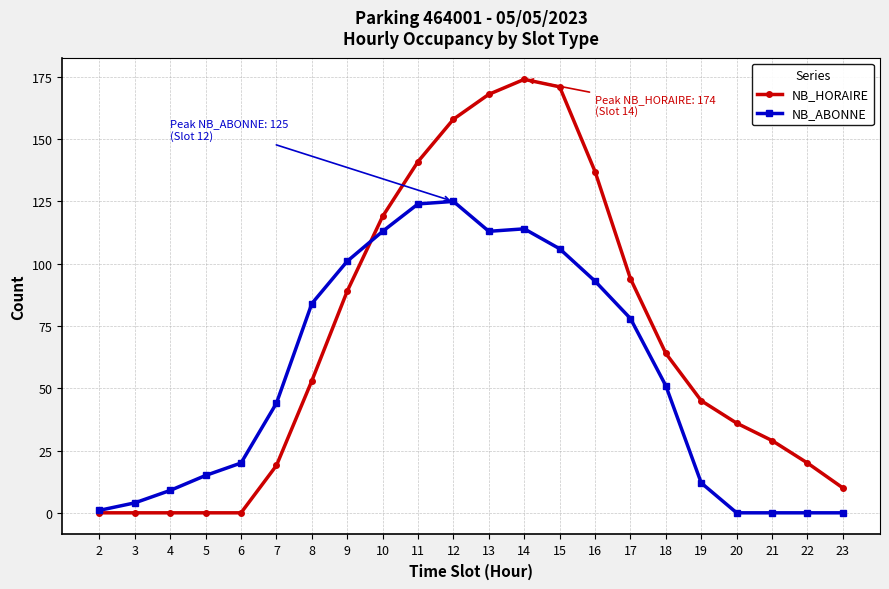

Which series has the largest range (max minus min)?

NB_HORAIRE